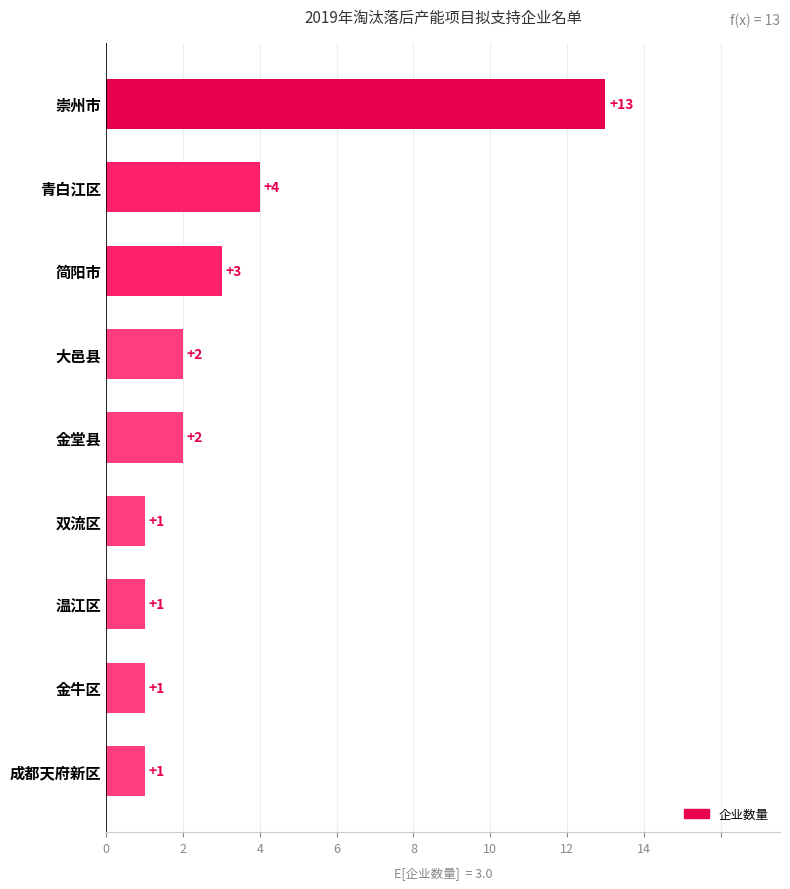

Is it true that the value at 大邑县 is 3?

False